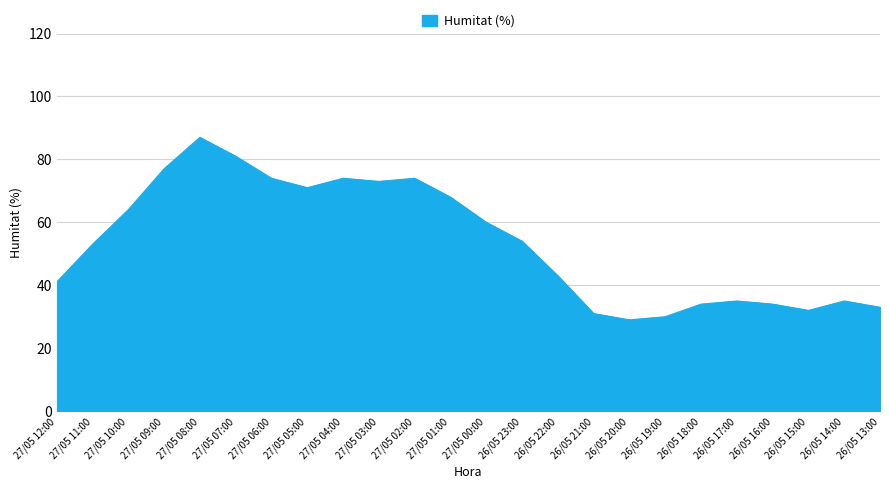

Reading left to right, transcribe all the data shown in this chart.

27/05 12:00=41	27/05 11:00=53	27/05 10:00=64	27/05 09:00=77	27/05 08:00=87	27/05 07:00=81	27/05 06:00=74	27/05 05:00=71	27/05 04:00=74	27/05 03:00=73	27/05 02:00=74	27/05 01:00=68	27/05 00:00=60	26/05 23:00=54	26/05 22:00=43	26/05 21:00=31	26/05 20:00=29	26/05 19:00=30	26/05 18:00=34	26/05 17:00=35	26/05 16:00=34	26/05 15:00=32	26/05 14:00=35	26/05 13:00=33